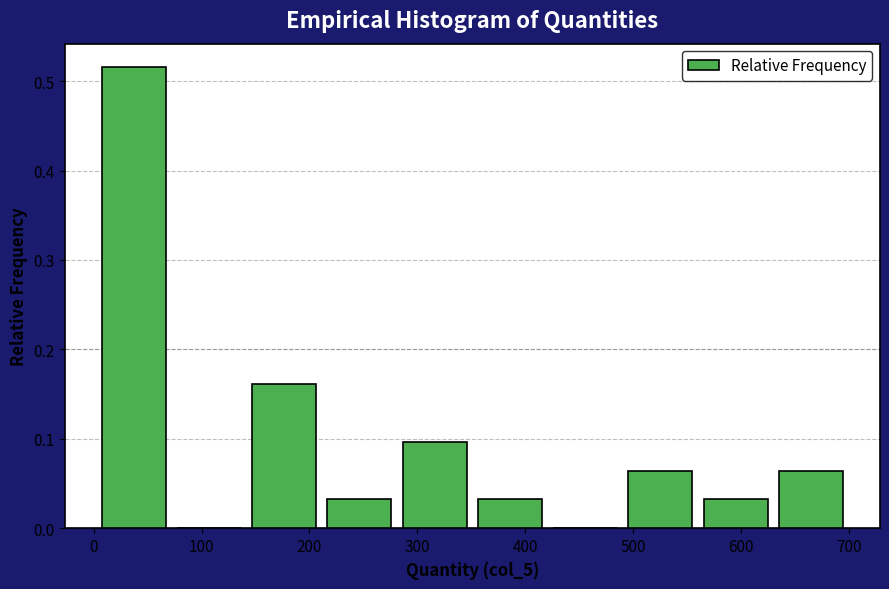

Reading left to right, list every bar in this chart as the range it spans on the x-axis followed by its height. Neither the bar edges nor the heights are printed on the chart, so give them approximately, as read against the axes.

0 to 70: 0.52
70 to 140: 0
140 to 210: 0.16
210 to 280: 0.03
280 to 350: 0.10
350 to 420: 0.03
420 to 490: 0
490 to 560: 0.06
560 to 630: 0.03
630 to 700: 0.06